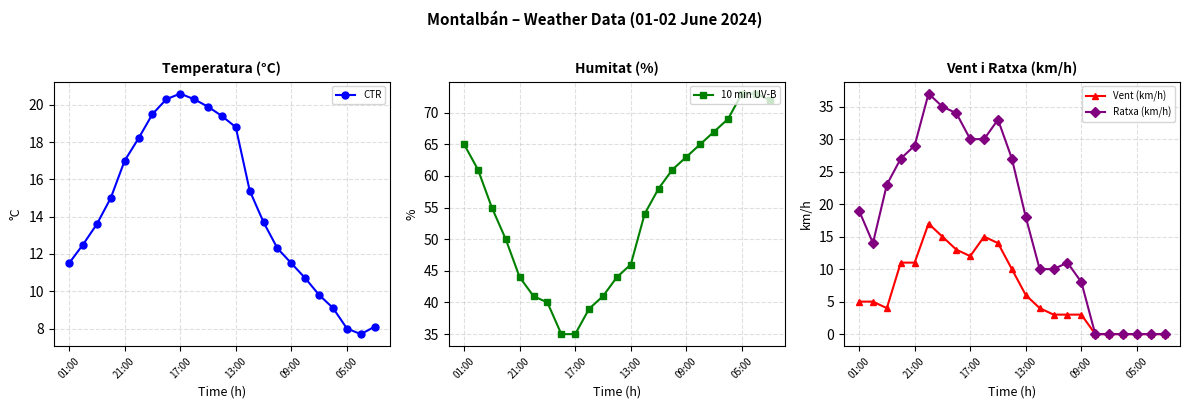

How many series are shown in this chart?

4